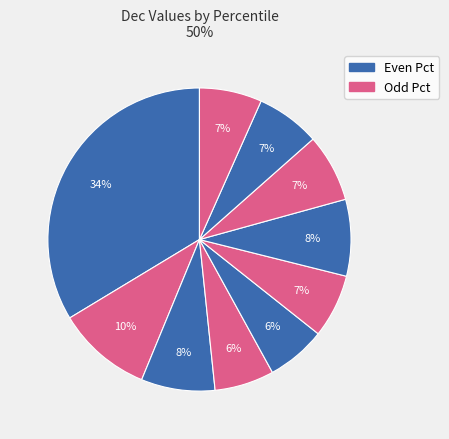

Count the number of slices in the pie.

10